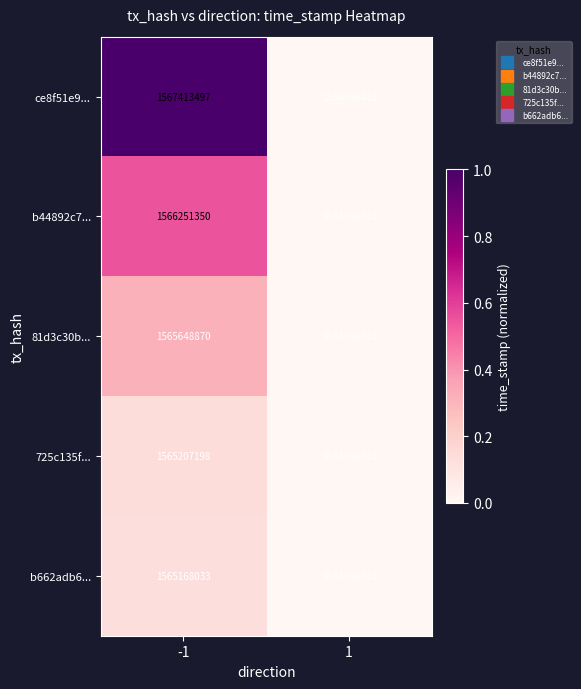

Is it true that b662adb6... equals 2235805176 at -1?

False